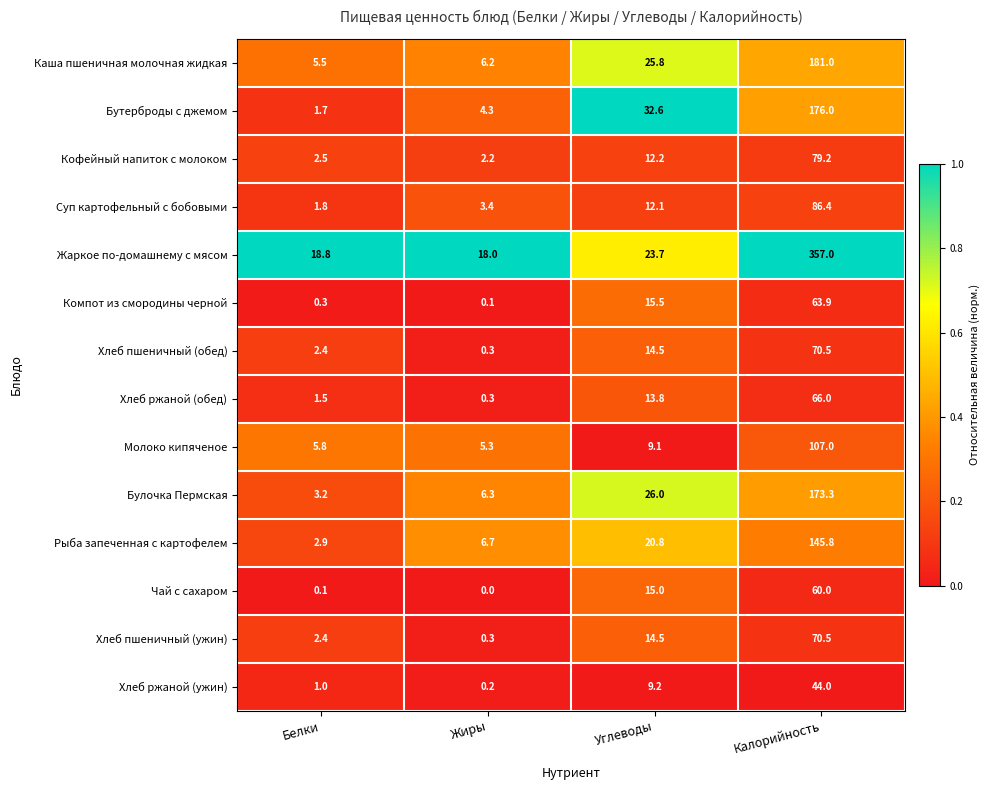

At how many categories does at least one series exceed 0?

4